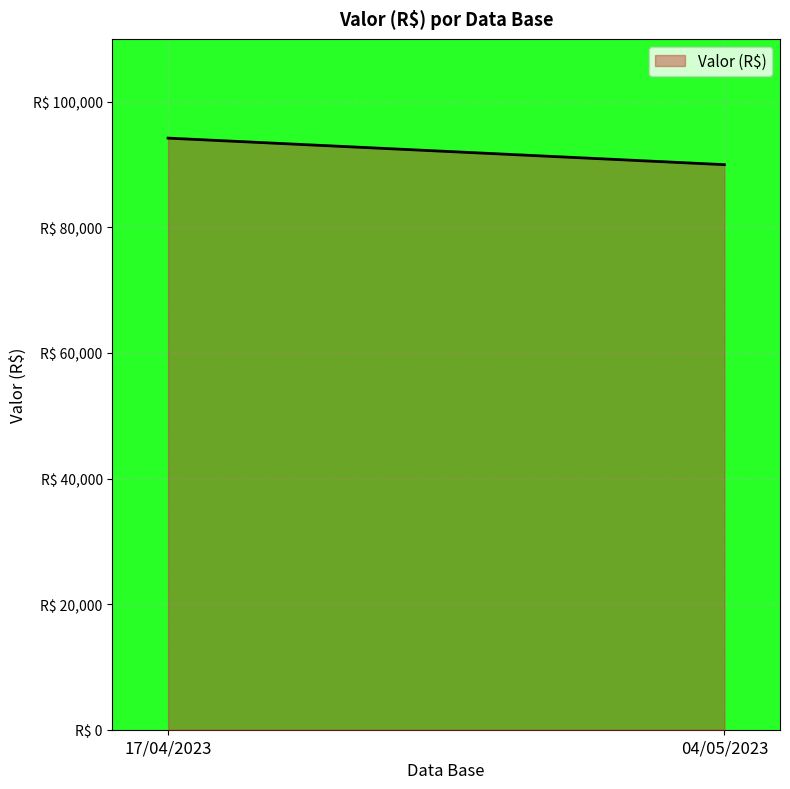

Reading left to right, transcribe all the data shown in this chart.

17/04/2023=94200.6	04/05/2023=89974.6